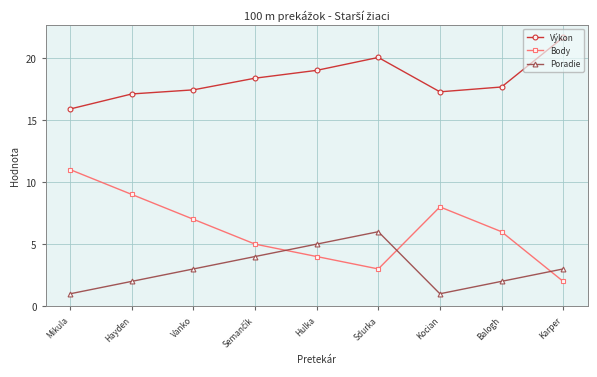

Which series has the largest total across all categories?

Výkon